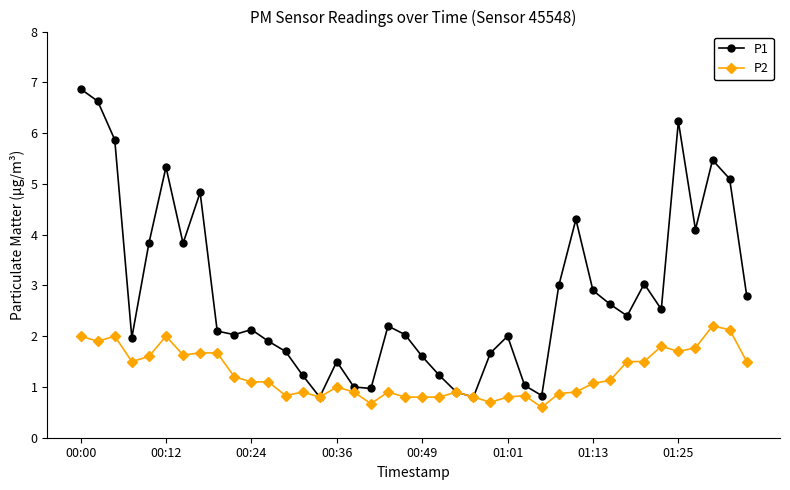

List the series in order of their peak value, lowest first.

P2, P1